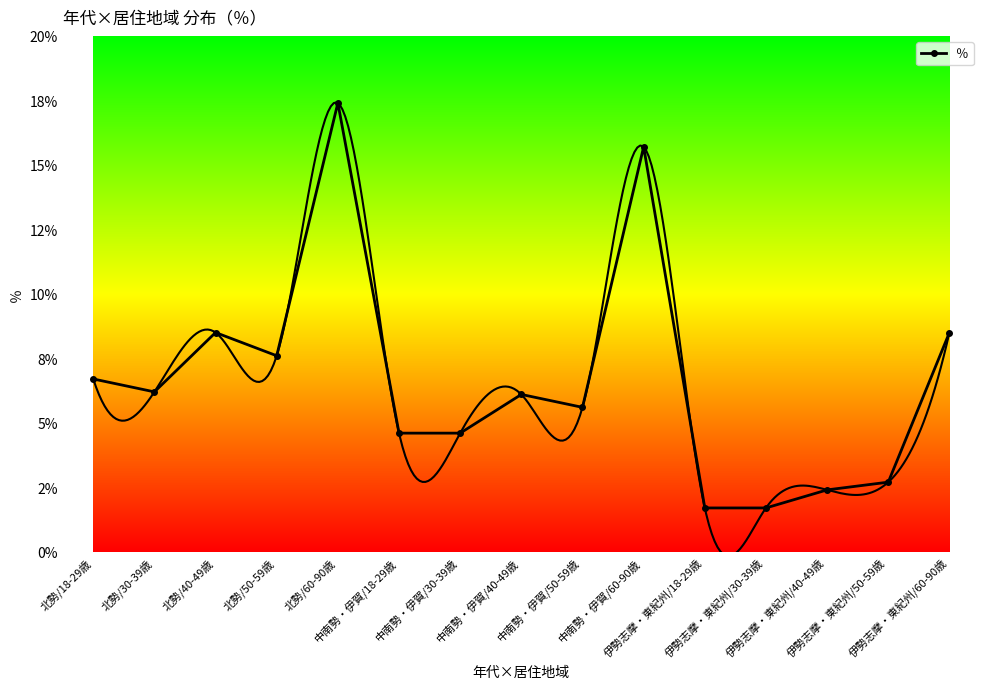

At which label does the data first exceed 6?

北勢/18-29歳